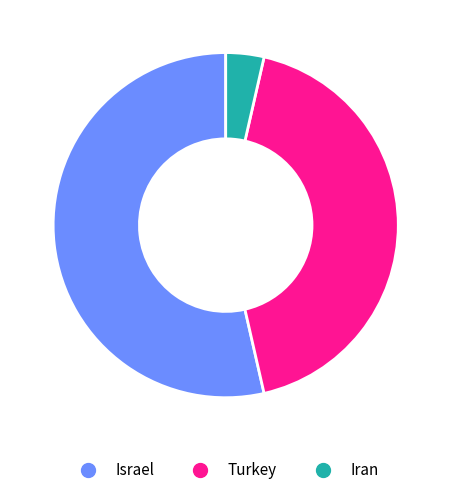

Rank the categories by value from highest to lowest.

Israel, Turkey, Iran